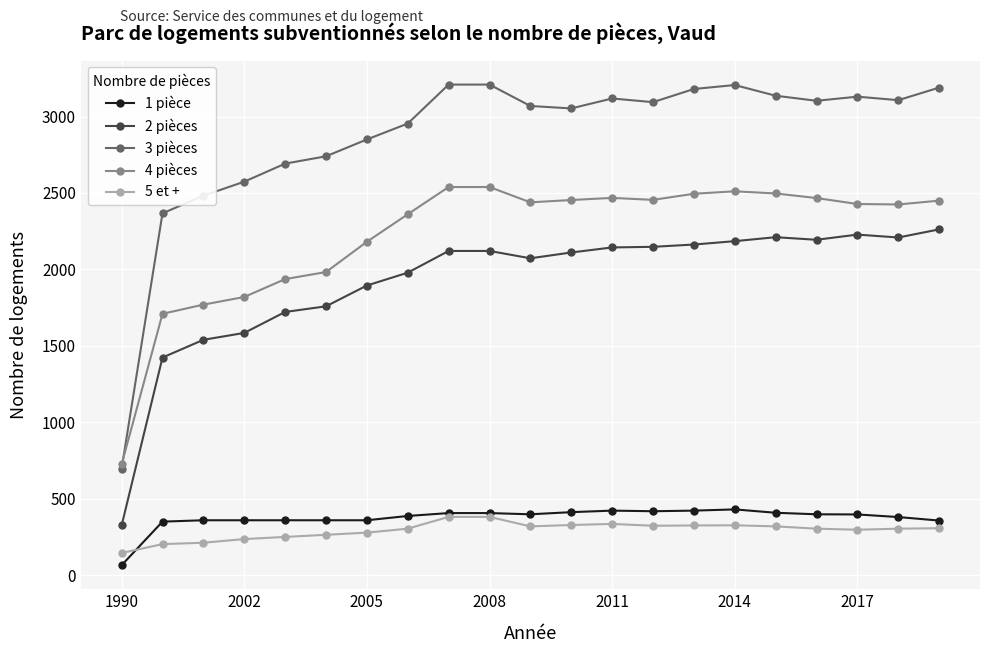

What is the value of the 1 pièce point at the 10th from the left?

407